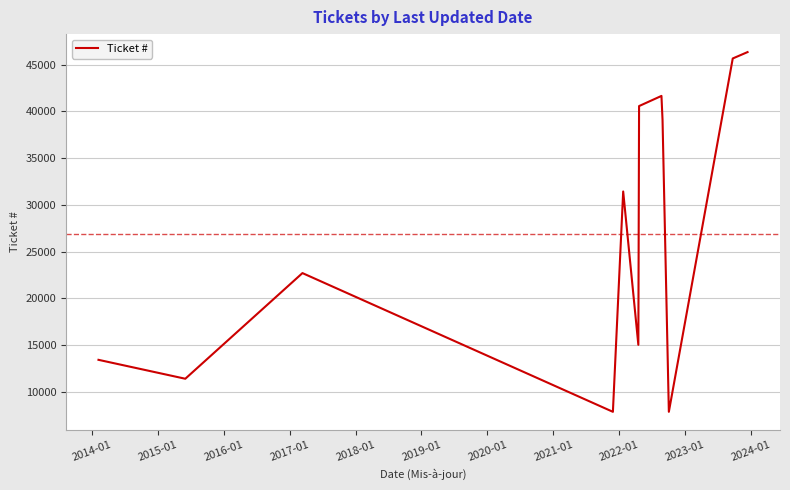

What is the greatest value displayed?

46341